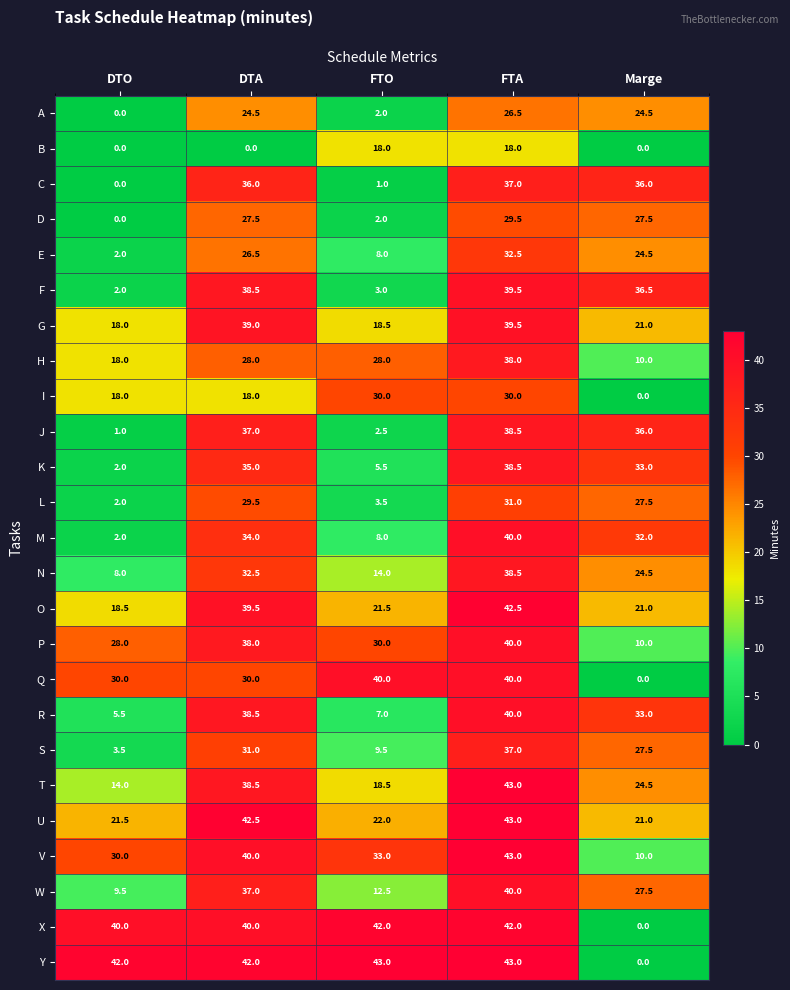

True or false: Q has a value of 30.0 at DTO.

True